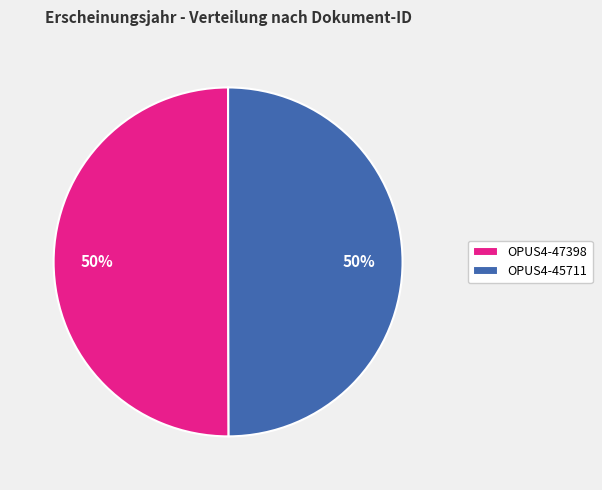

To the nearest percent, what is the combined percentage of OPUS4-45711 and OPUS4-47398?

100%